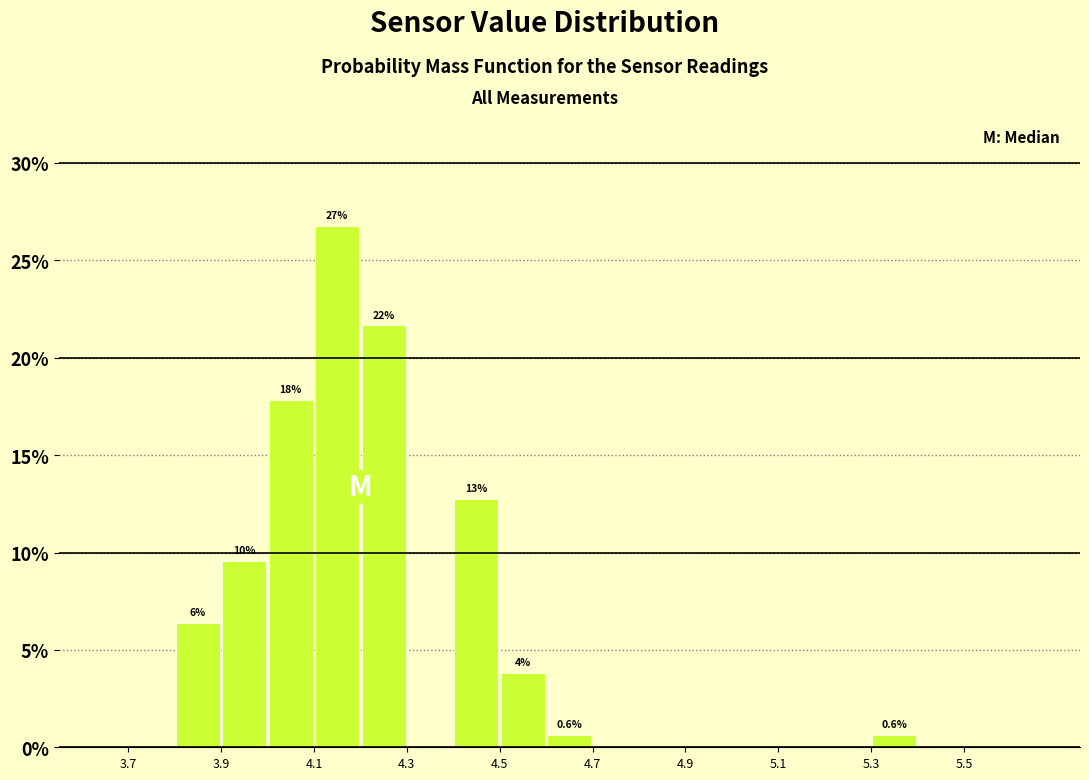

Which range on the x-axis has the tallest bar?

4.1 to 4.2